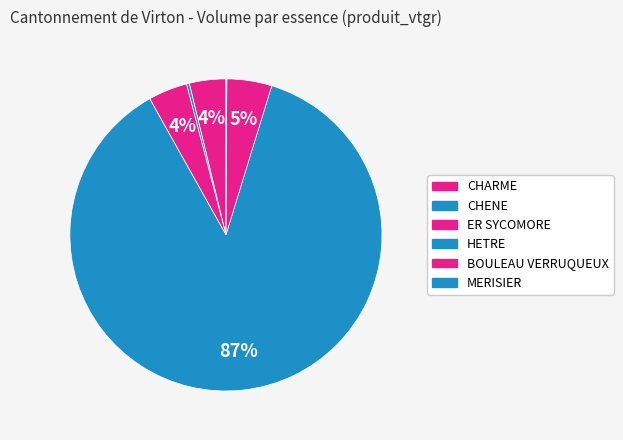

To the nearest percent, what is the difference between the largest and smallest slice percentages?

87%